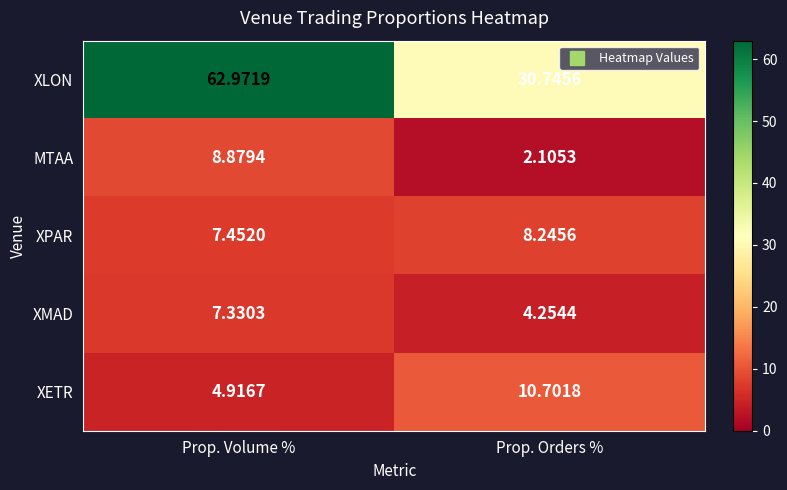

Is the value of MTAA at Prop. Orders % greater than the value of XLON at Prop. Volume %?

No